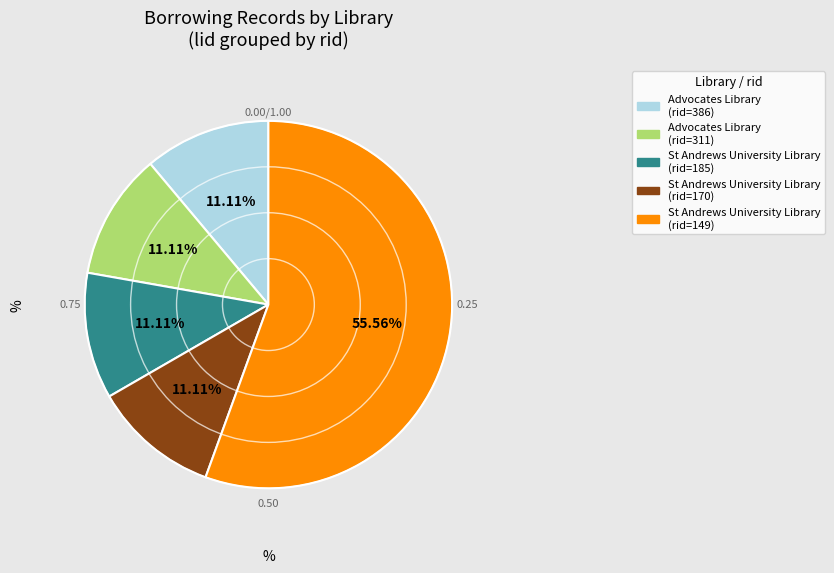

Is there any slice that represents more than half of the pie?

Yes